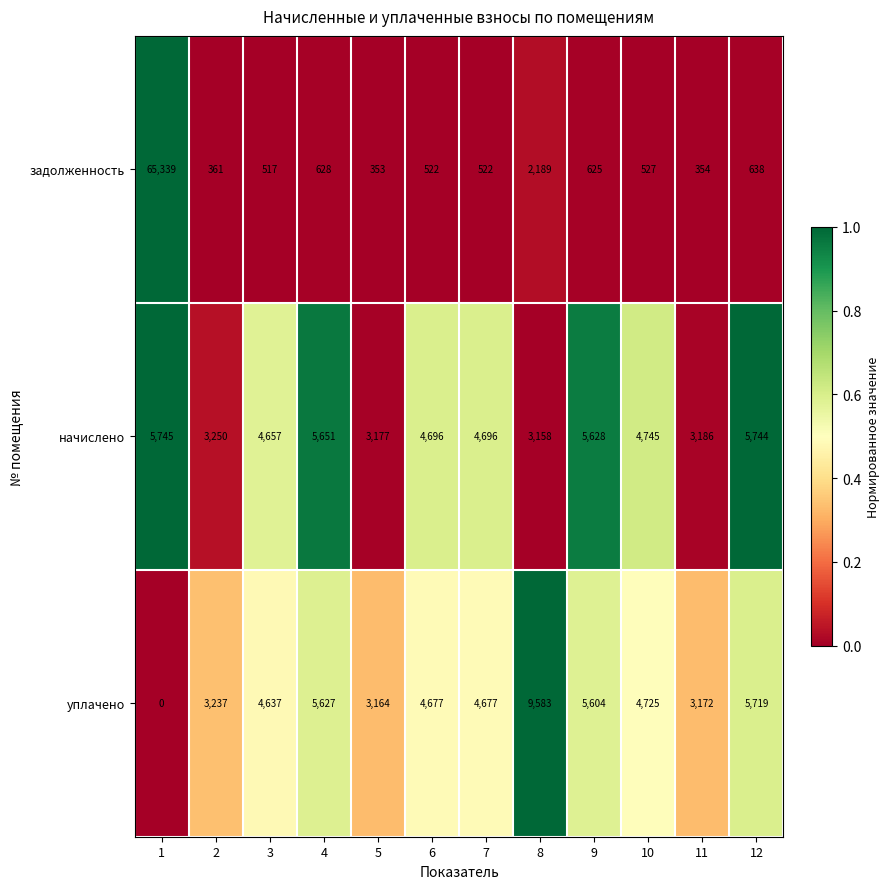

The value of уплачено at 2 is 3237. True or false?

True